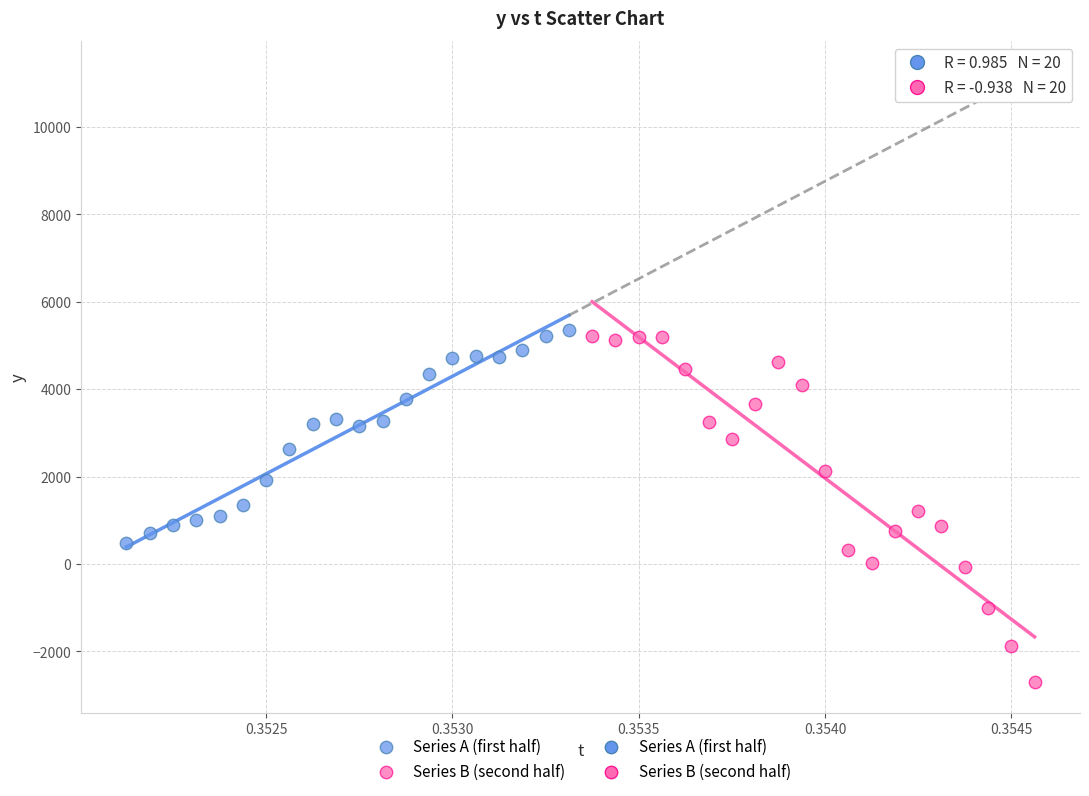

Which series has the largest Y range (max minus min)?

Series B (second half)